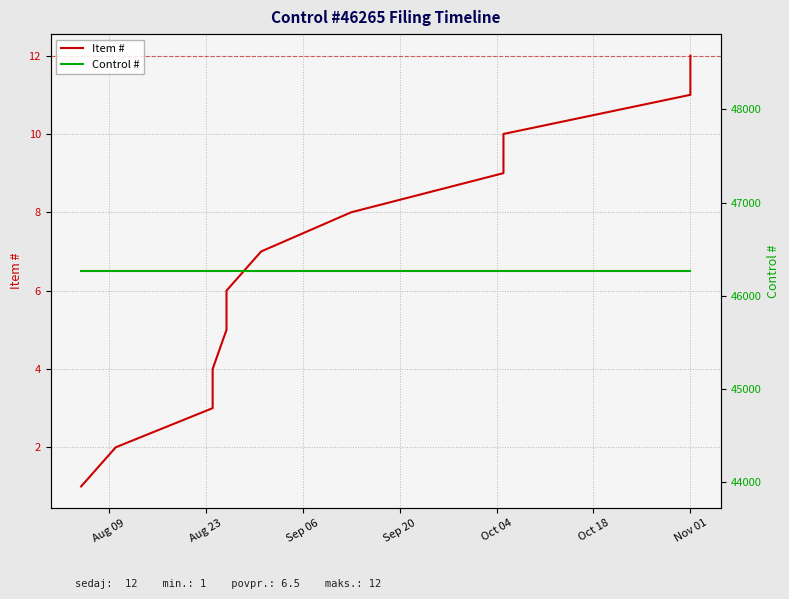

How many series are shown in this chart?

2